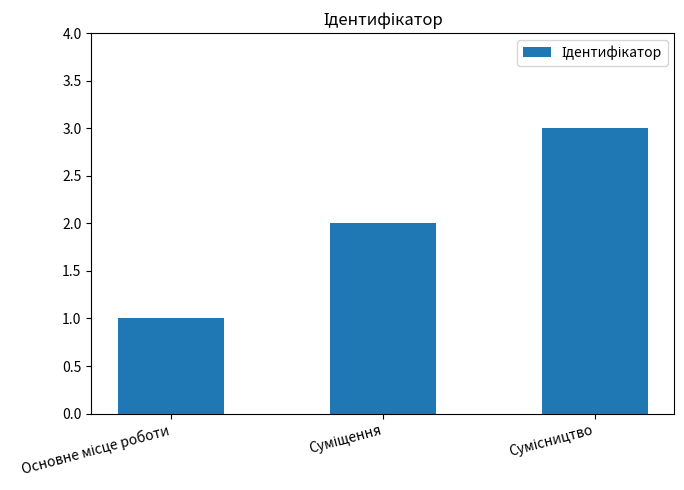

What is the greatest value displayed?

3